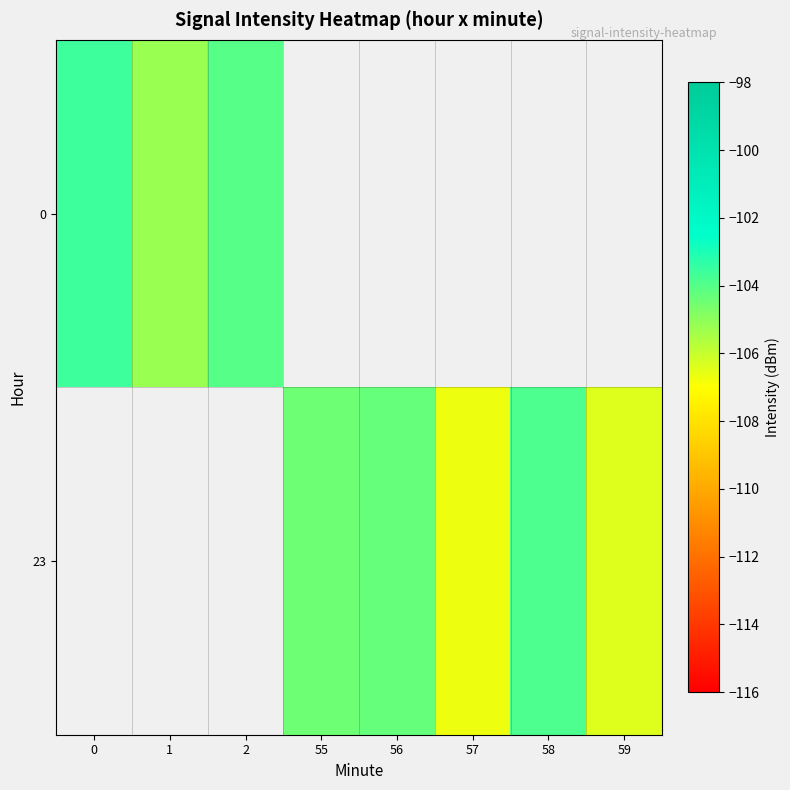

Which label corresponds to the smallest value in the chart?

57